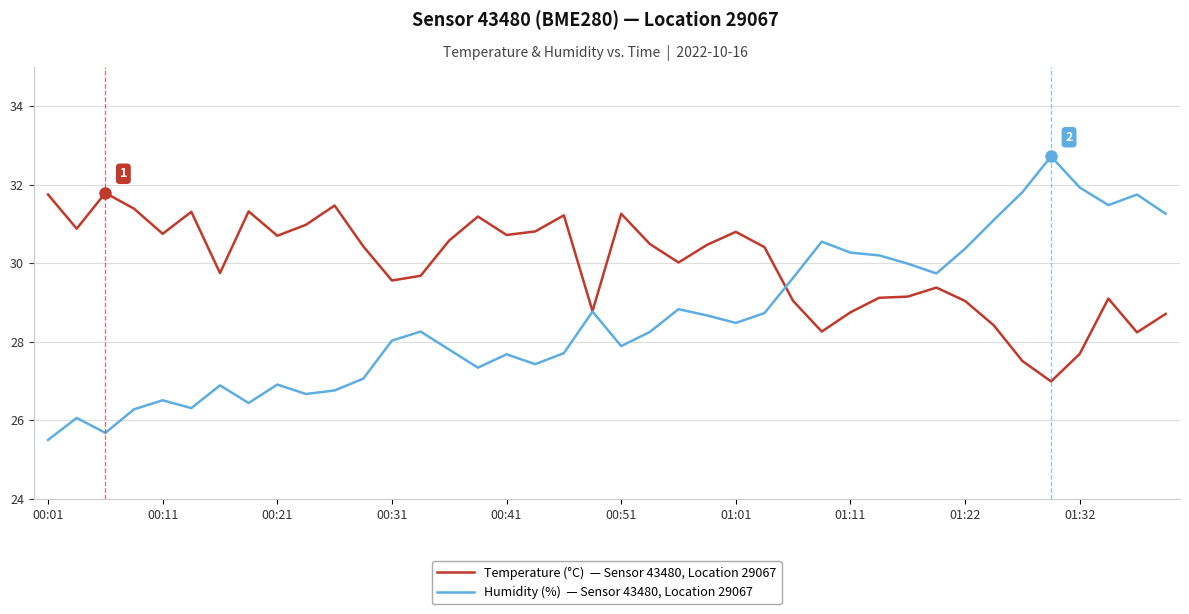

What is the smallest value displayed?

25.5